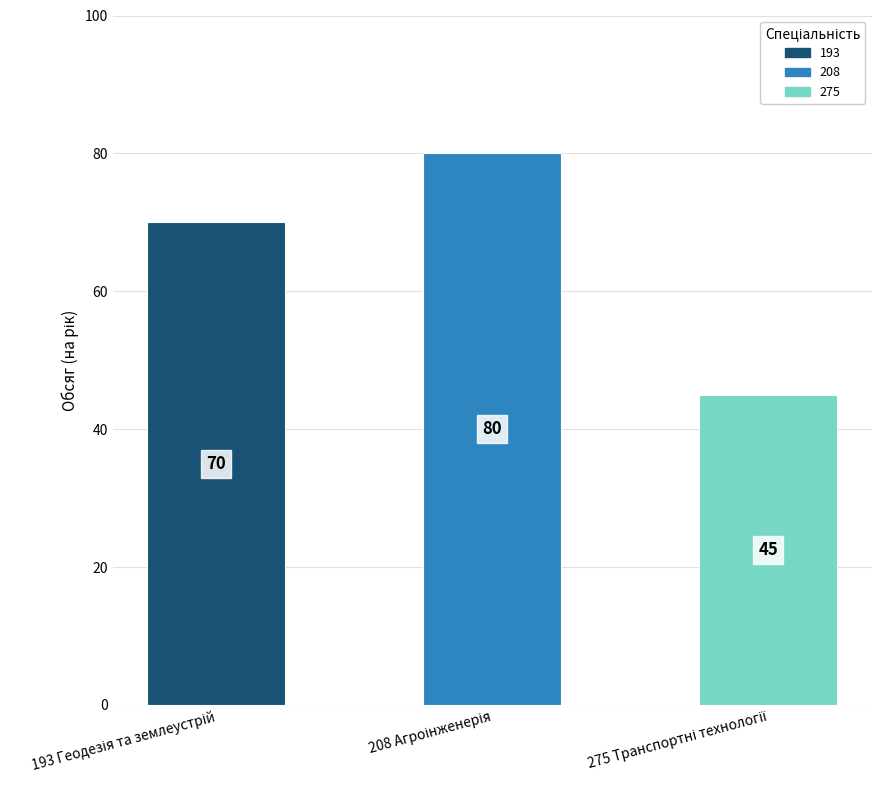

Reading left to right, what are all the values shown in this chart?

70	80	45